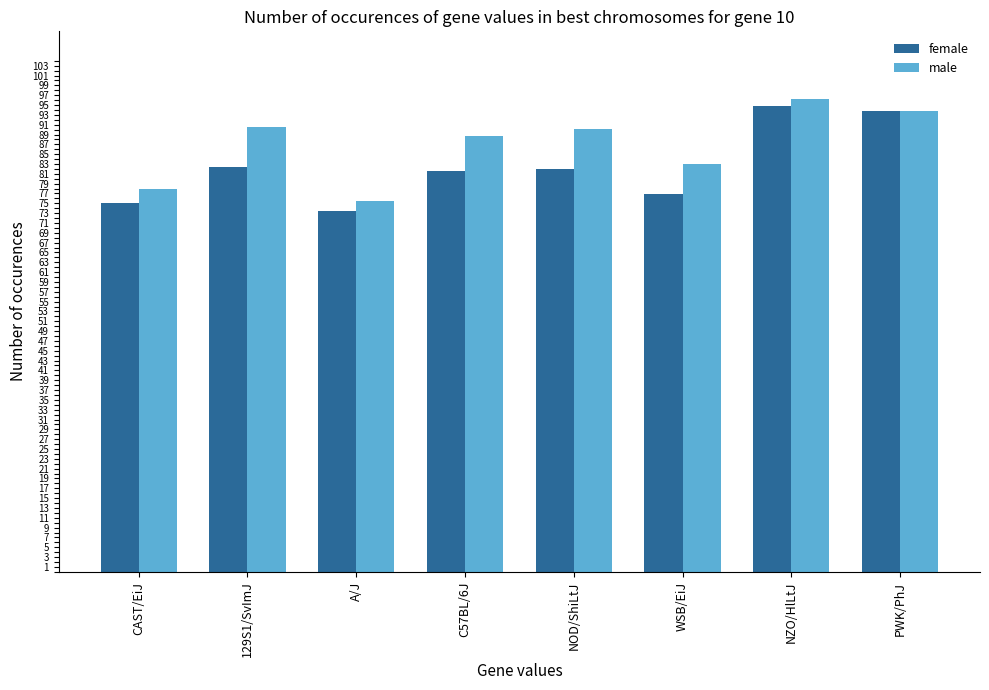

What is the minimum value for male?

75.4